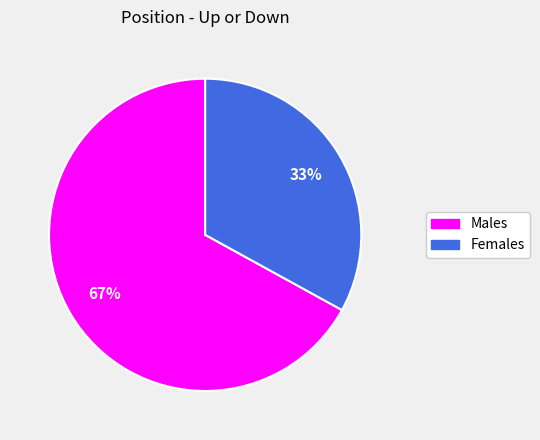

How many slices are in this pie chart?

2